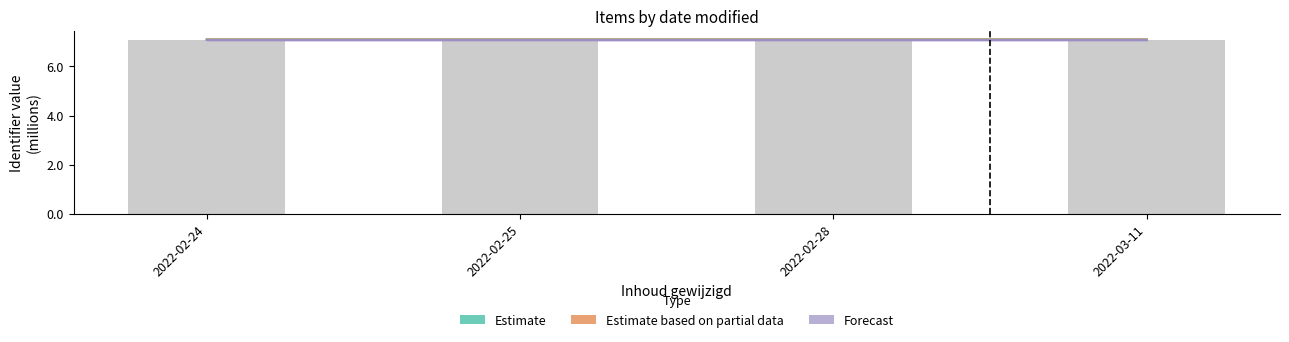

The Forecast series shows 10.1 at 2022-02-28. True or false?

False